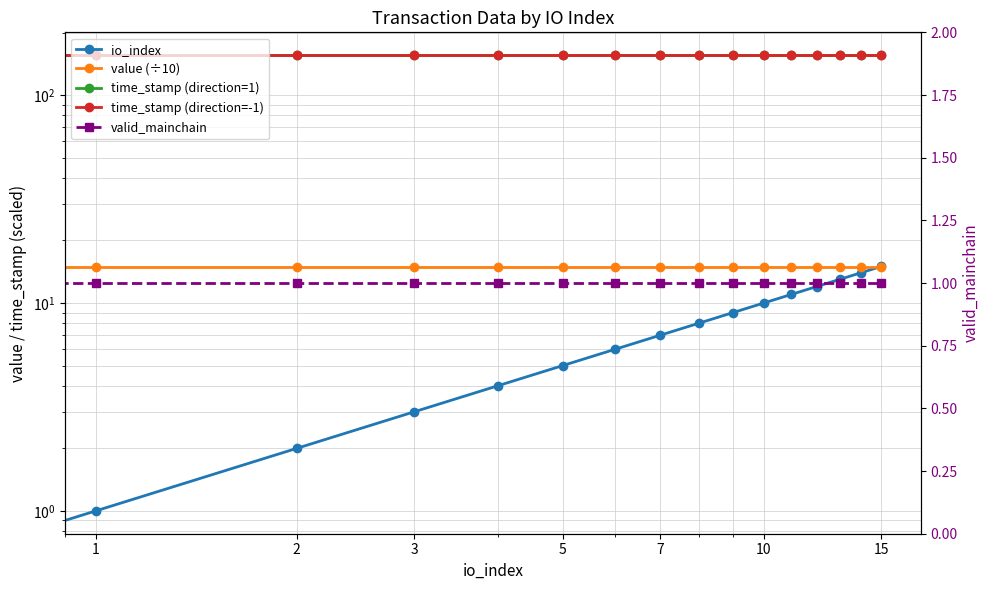

True or false: value (÷10) has a value of 15.0 at 3.

True